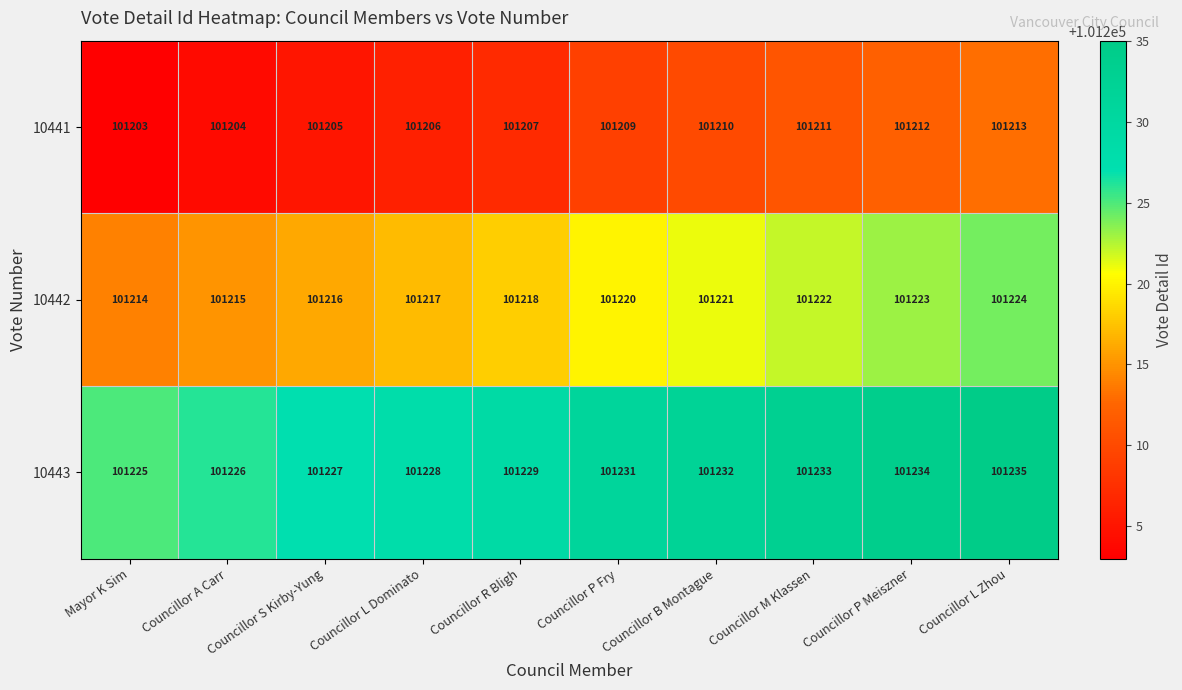

What is the greatest value displayed?

101235